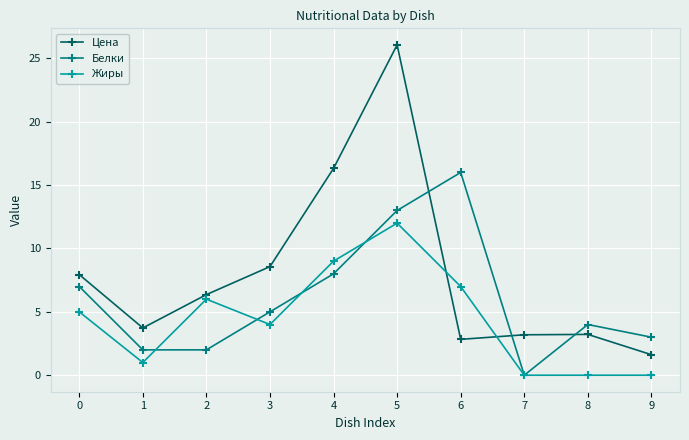

What is the difference between the second highest and minimum values in the Жиры series?

9.0